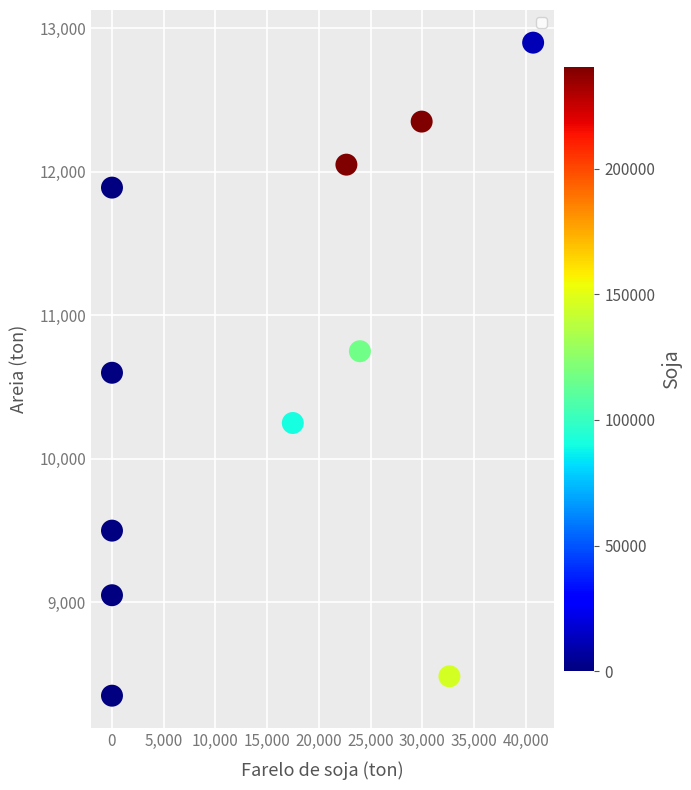

What is the range of Y values (max minus min)?

4550